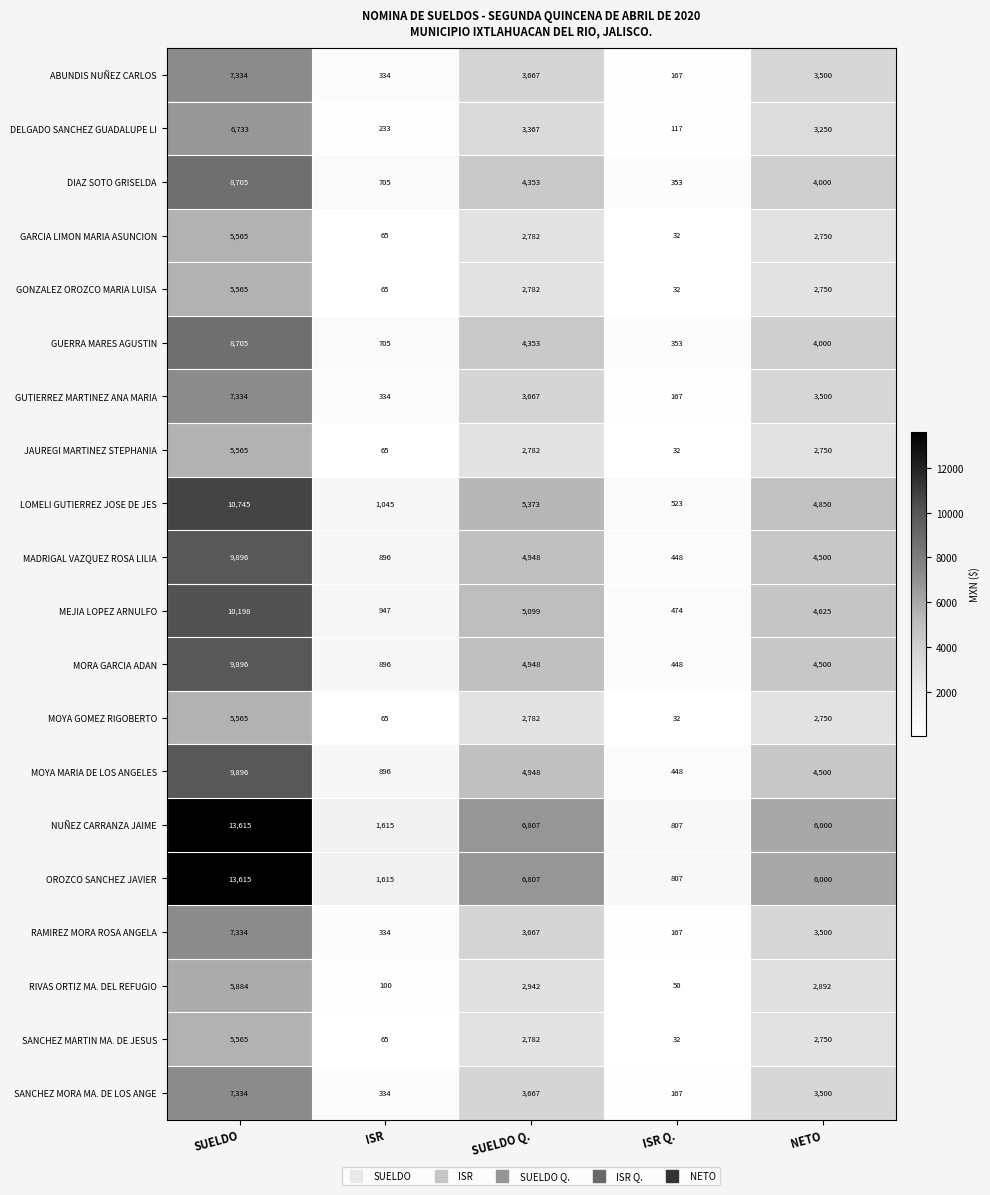

The value of MORA GARCIA ADAN at ISR is 196. True or false?

False